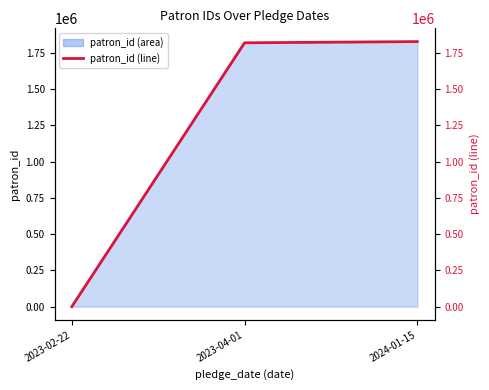

What is the difference between the maximum and second lowest values?

8498